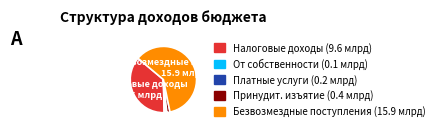

Does any single category account for the majority?

Yes